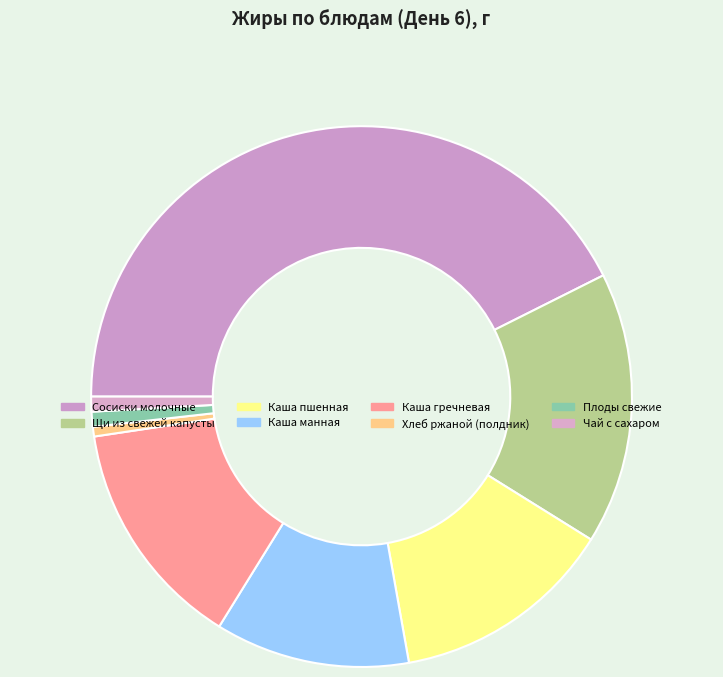

What percentage do Хлеб ржаной (полдник) and Каша гречневая together represent?

14.4%